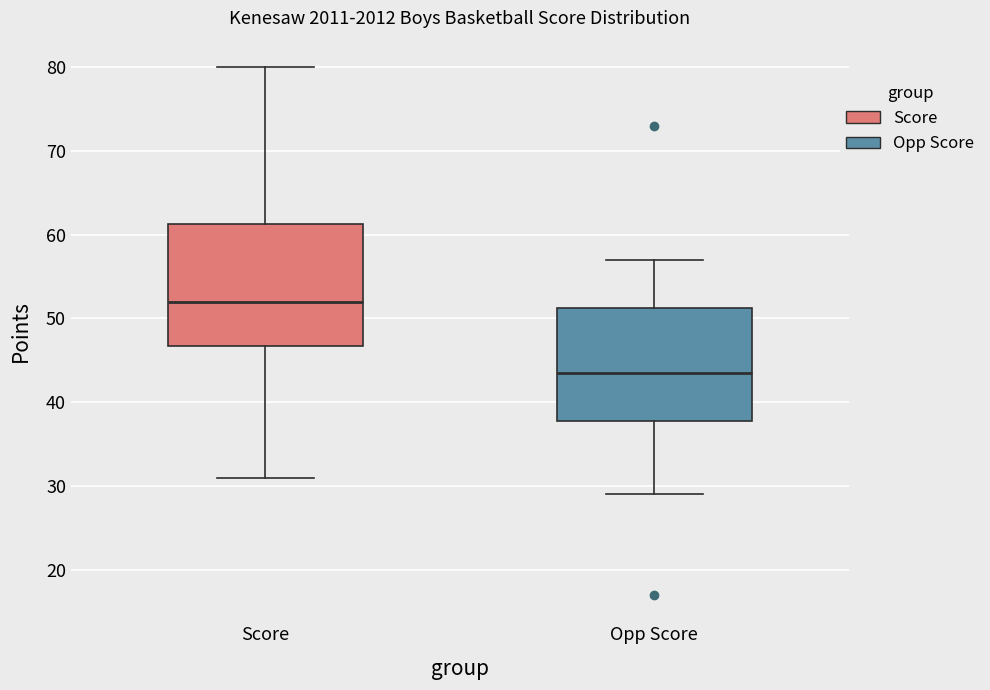

Where is the upper edge of the box for Score on the y-axis? The values are not printed on the chart, so give them approximately, as read against the axis.

61